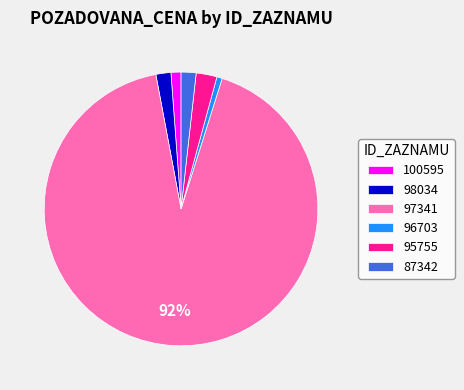

To the nearest percent, what is the average slice percentage?

17%